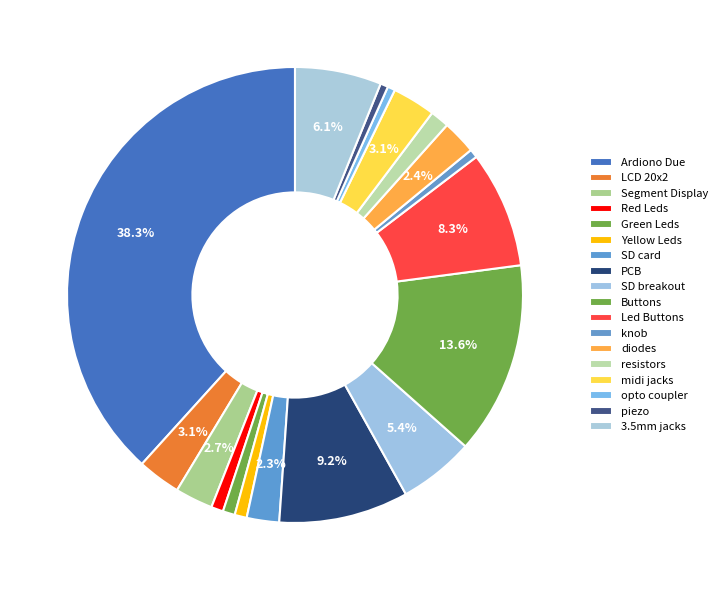

True or false: knob accounts for 1% of the total.

True